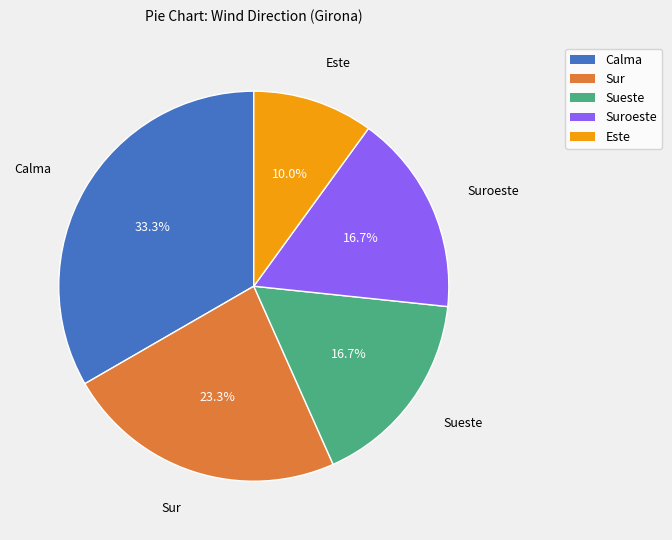

To the nearest percent, what is the average slice percentage?

20%